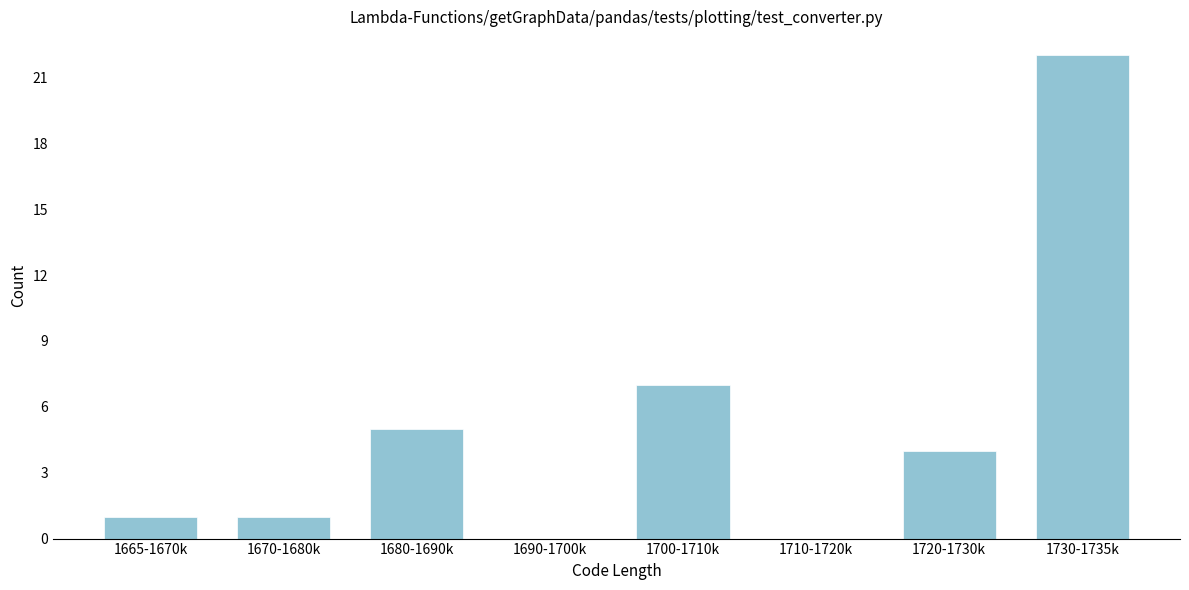

Reading left to right, extract all data points from this chart.

1665-1670k=1	1670-1680k=1	1680-1690k=5	1690-1700k=0	1700-1710k=7	1710-1720k=0	1720-1730k=4	1730-1735k=22